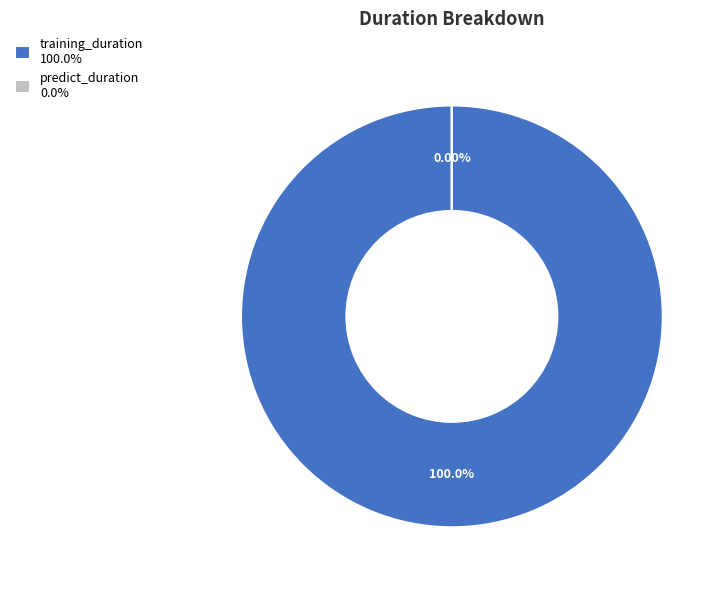

Is there a majority slice in this chart?

Yes